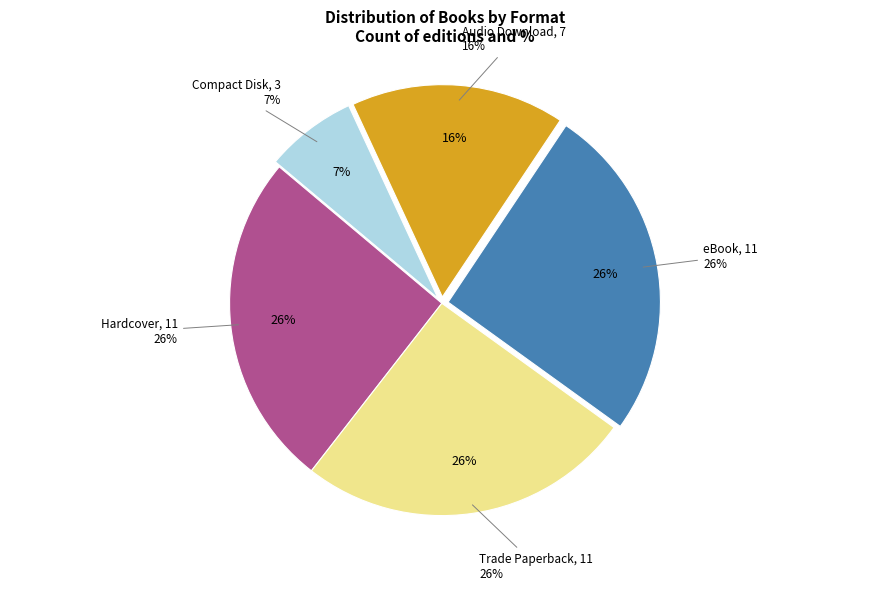

What is the change in value from Trade Paperback to Compact Disk?

-8